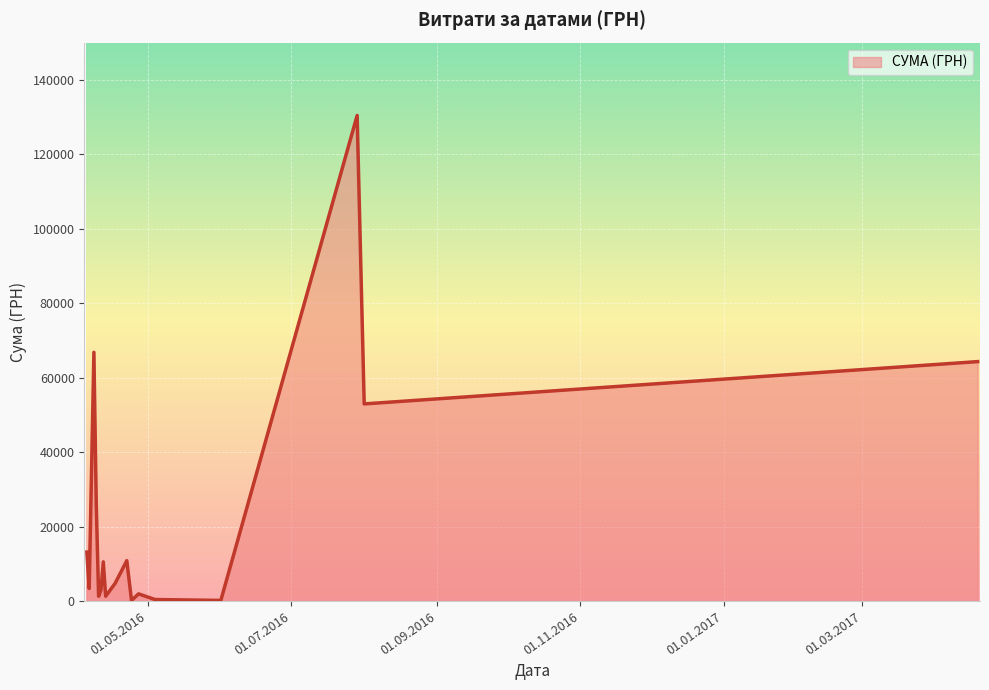

What is the difference between the maximum and minimum values?

130203.7